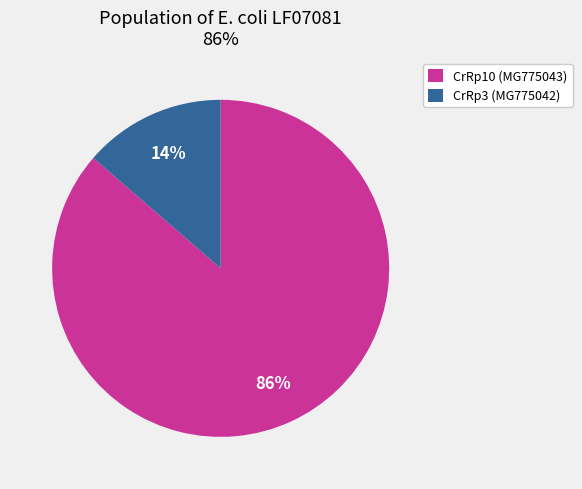

Is it true that CrRp10 (MG775043) is 86% of the pie?

True